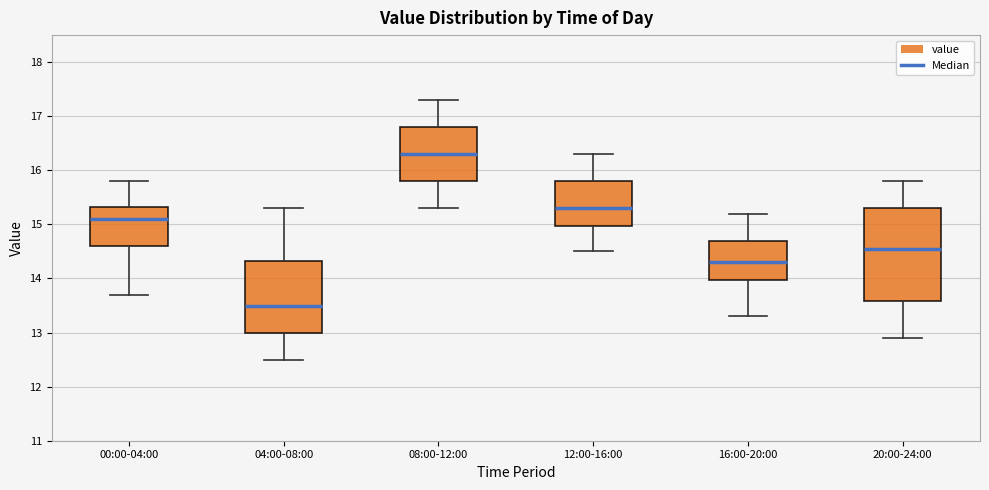

Reading left to right, transcribe this box plot: for each box, give where its median line is, the range the box spans, and where its two whiskers end, as read against the y-axis. The values are not printed on the chart, so give them approximately, as read against the axis.

00:00-04:00: median 15.1, box 14.6 to 15.3, whiskers 13.7 to 15.8
04:00-08:00: median 13.5, box 13.0 to 14.3, whiskers 12.5 to 15.3
08:00-12:00: median 16.3, box 15.8 to 16.8, whiskers 15.3 to 17.3
12:00-16:00: median 15.3, box 15.0 to 15.8, whiskers 14.5 to 16.3
16:00-20:00: median 14.3, box 14.0 to 14.7, whiskers 13.3 to 15.2
20:00-24:00: median 14.6, box 13.6 to 15.3, whiskers 12.9 to 15.8